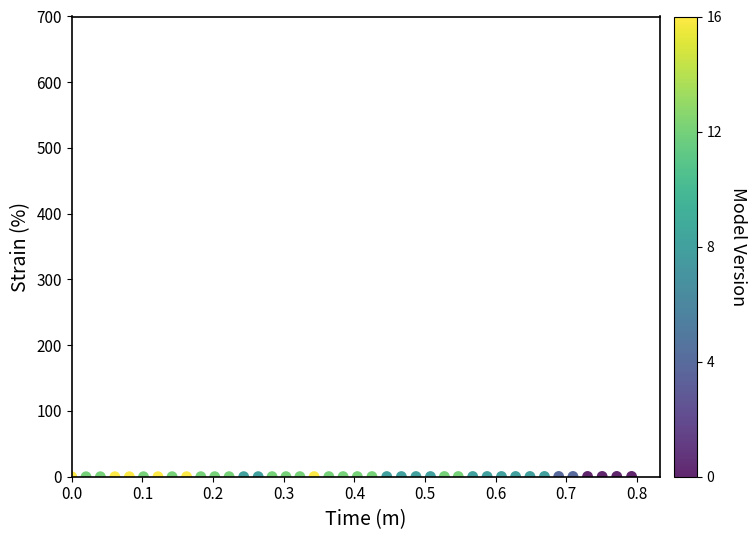

What is the range of X values (max minus min)?

0.8